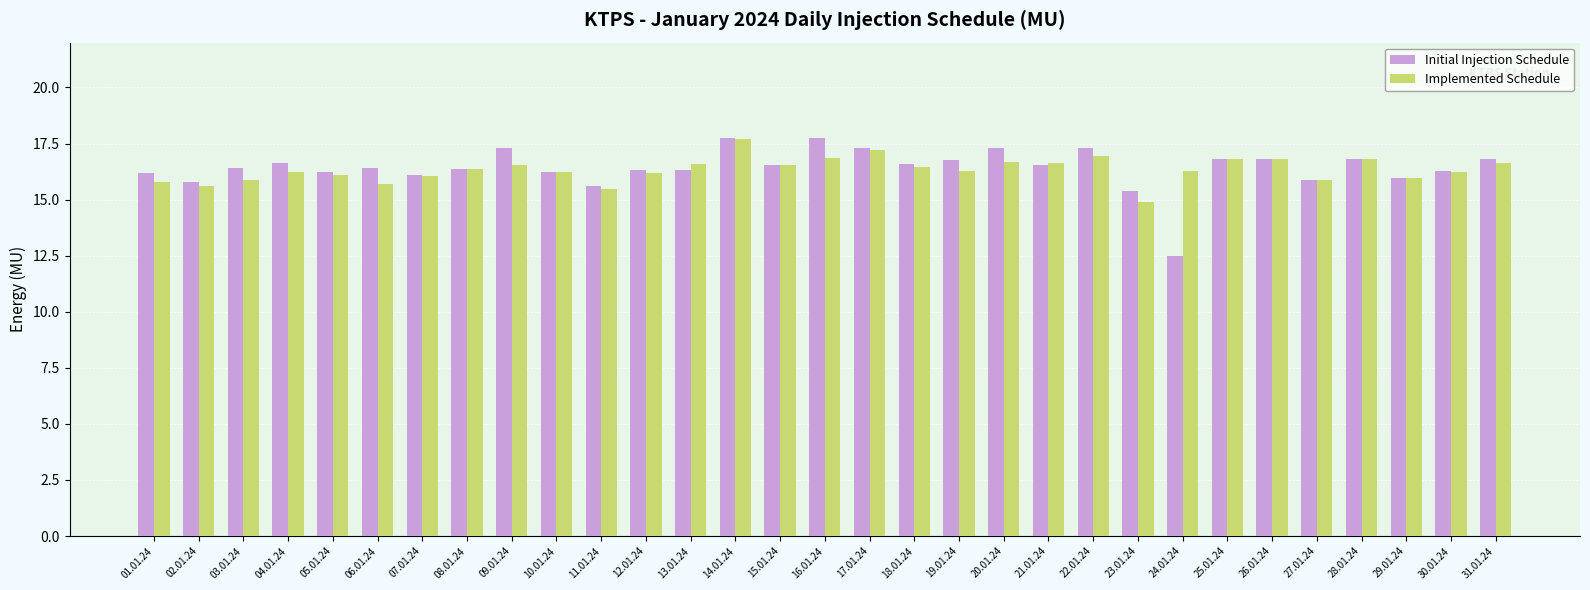

Which series has the largest range (max minus min)?

Initial Injection Schedule